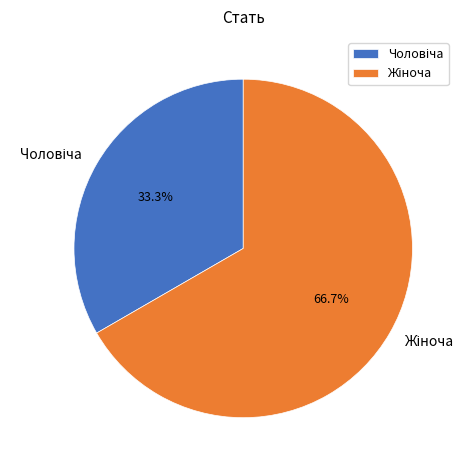

Is there a majority slice in this chart?

Yes